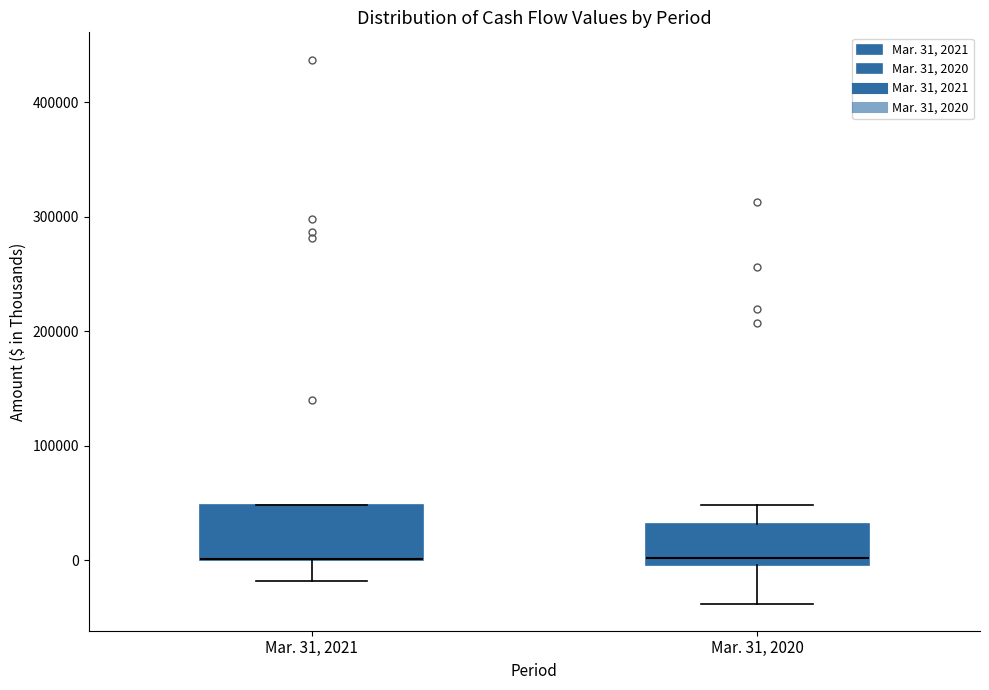

Reading left to right, read every box against the y-axis: the position of its median line, the range the box covers, and the ends of its whiskers. The values are not printed on the chart, so give them approximately, as read against the axis.

Mar. 31, 2021: median 0 (drawn on the box's lower edge), box 0 to 50000, whiskers -20000 to 50000
Mar. 31, 2020: median 0 (just above the box's lower edge), box 0 to 30000, whiskers -40000 to 50000